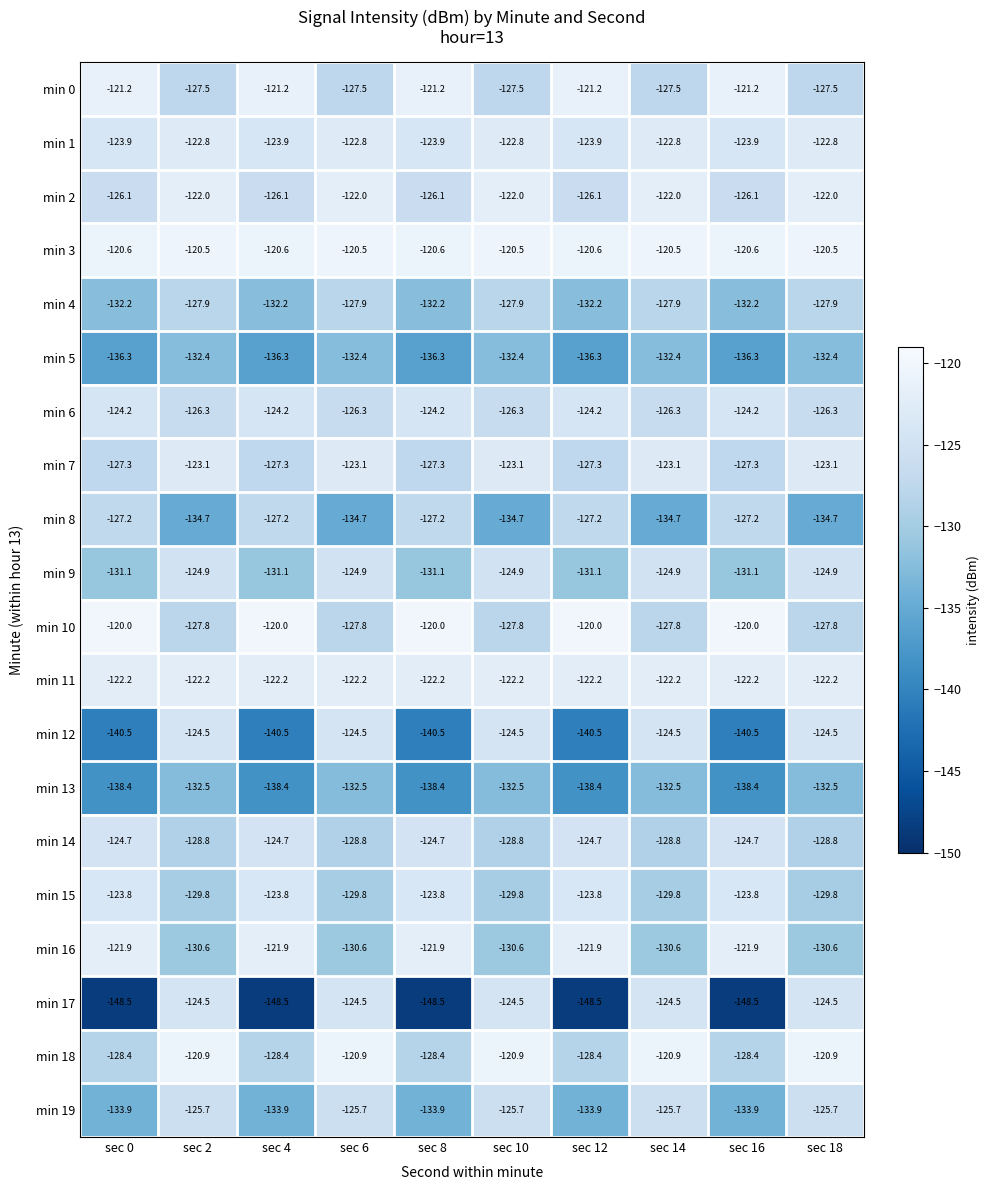

Is the value of min 12 at sec 4 greater than the value of min 4 at sec 2?

No